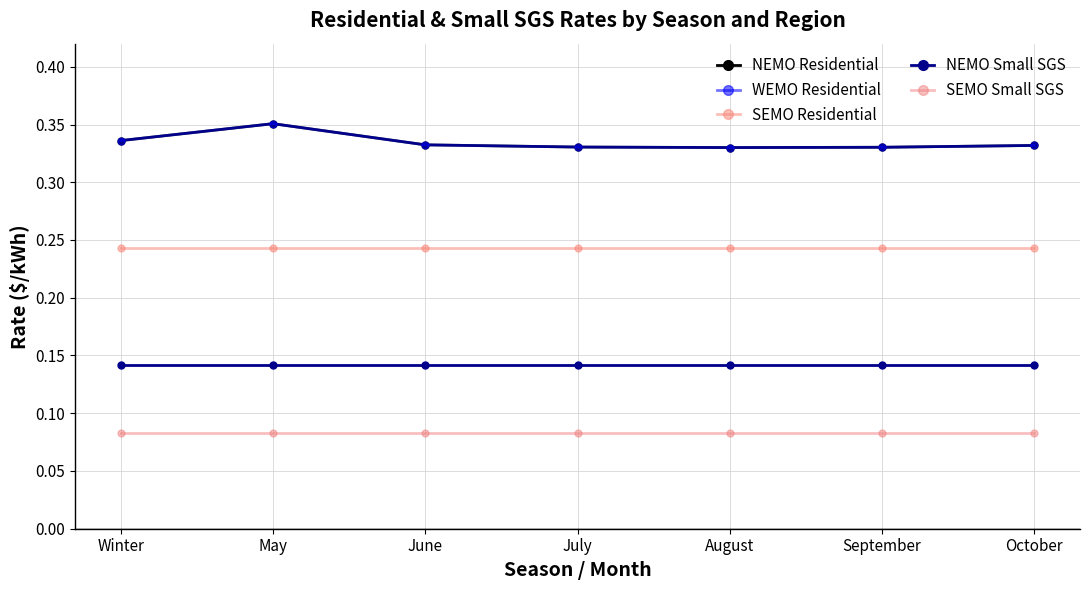

What is the total value across all series at June?

1.1